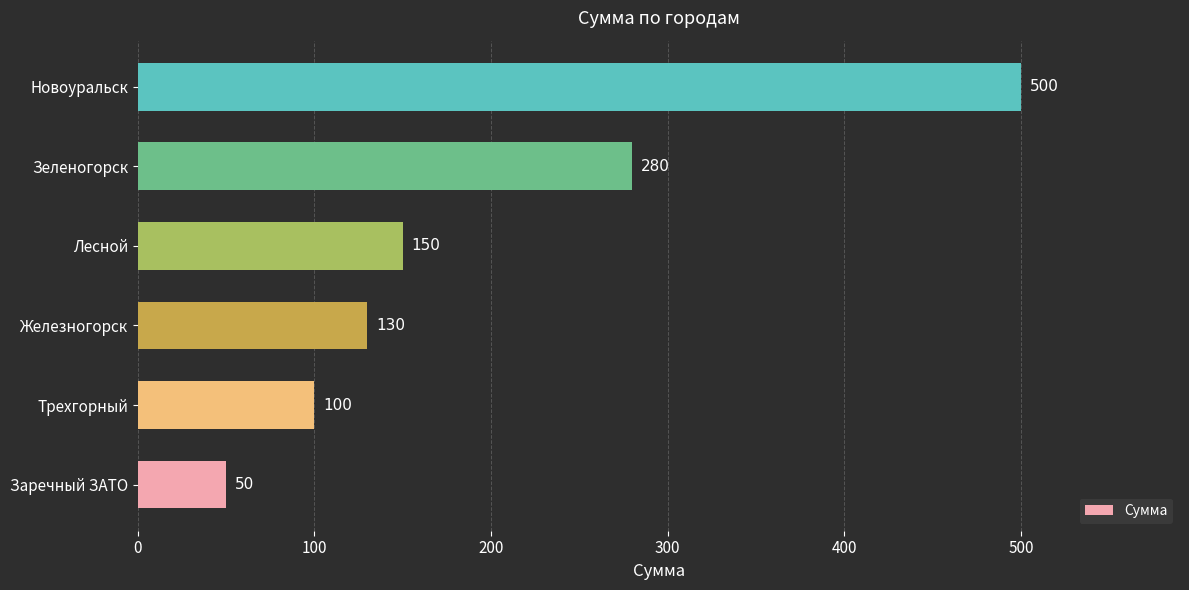

What is the difference between the maximum and second lowest values?

400